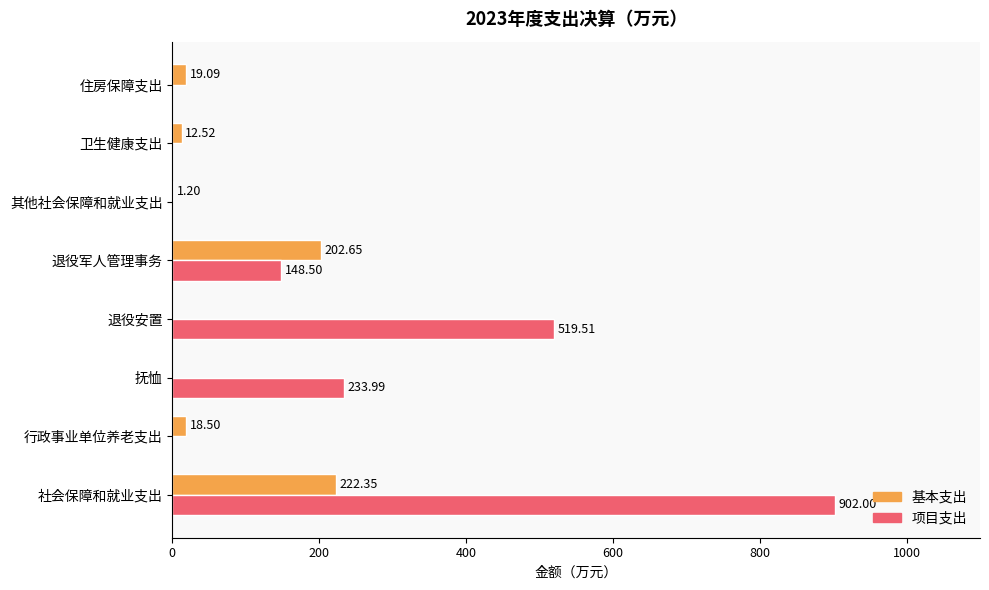

Is the value of 项目支出 at 抚恤 greater than the value of 基本支出 at 社会保障和就业支出?

Yes